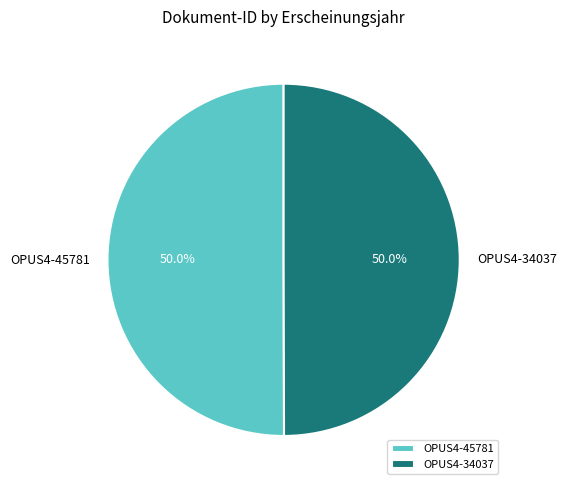

Approximately how many times larger is the value at OPUS4-34037 compared to OPUS4-45781?

1.0